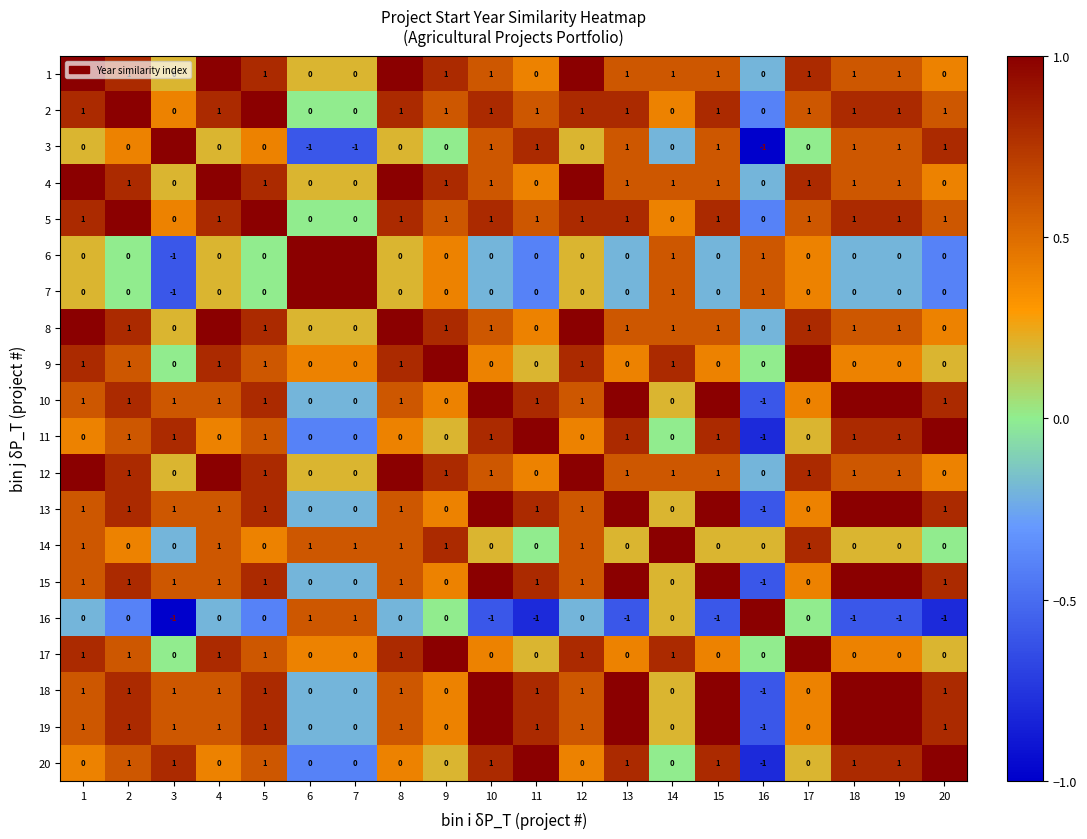

How many negative values does the 15 series have?

1